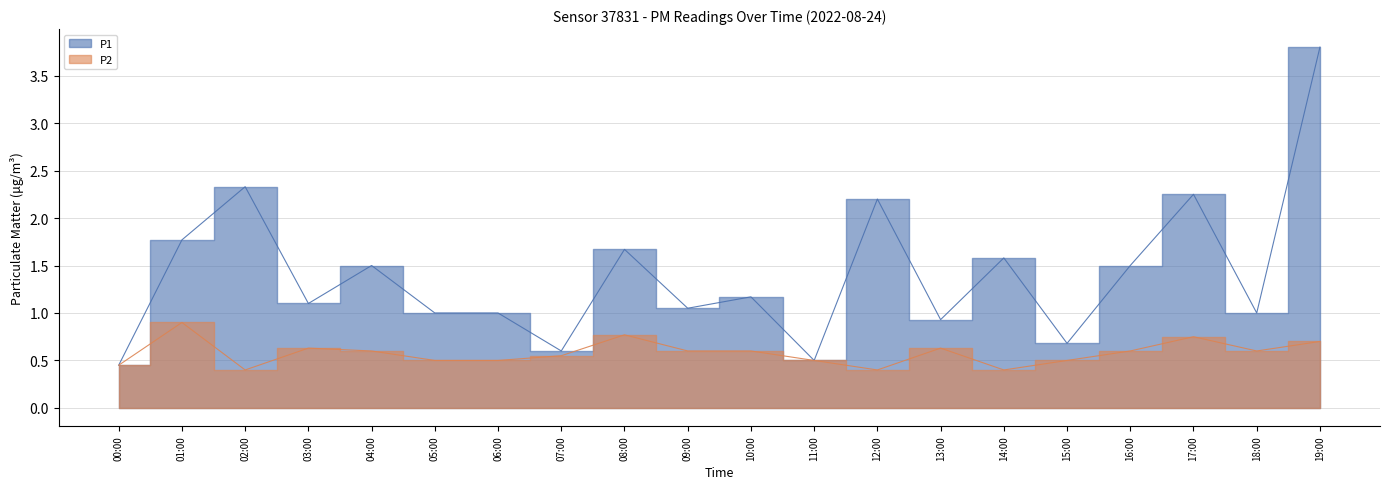

Which series changed the most between 13:00 and 17:00?

P1